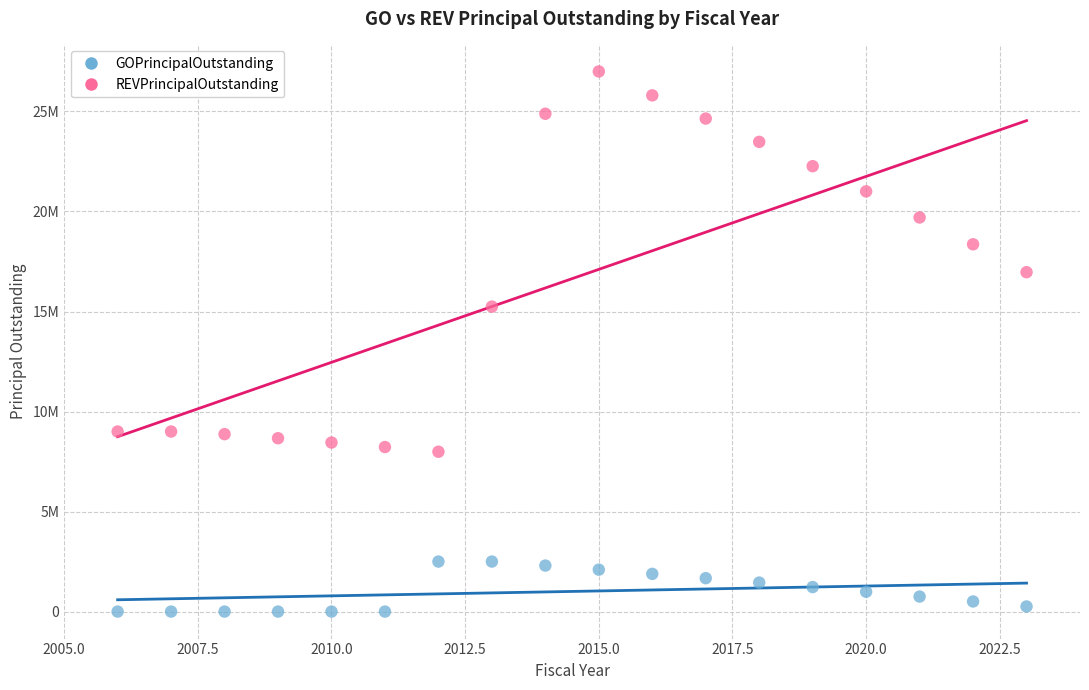

What are all the series names shown in the legend?

GOPrincipalOutstanding, REVPrincipalOutstanding